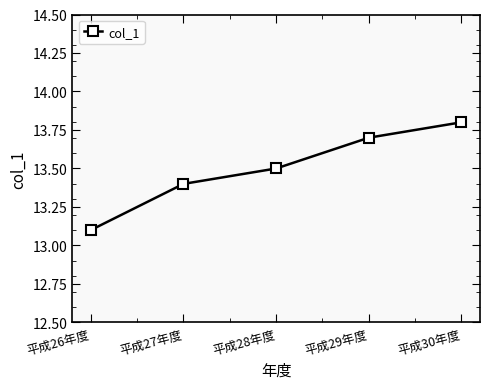

What is the label of the 5th point from the left?

平成30年度